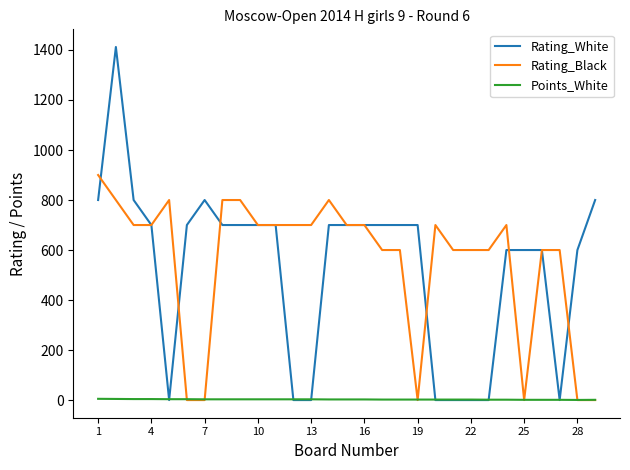

Which series has the widest spread of values?

Rating_White